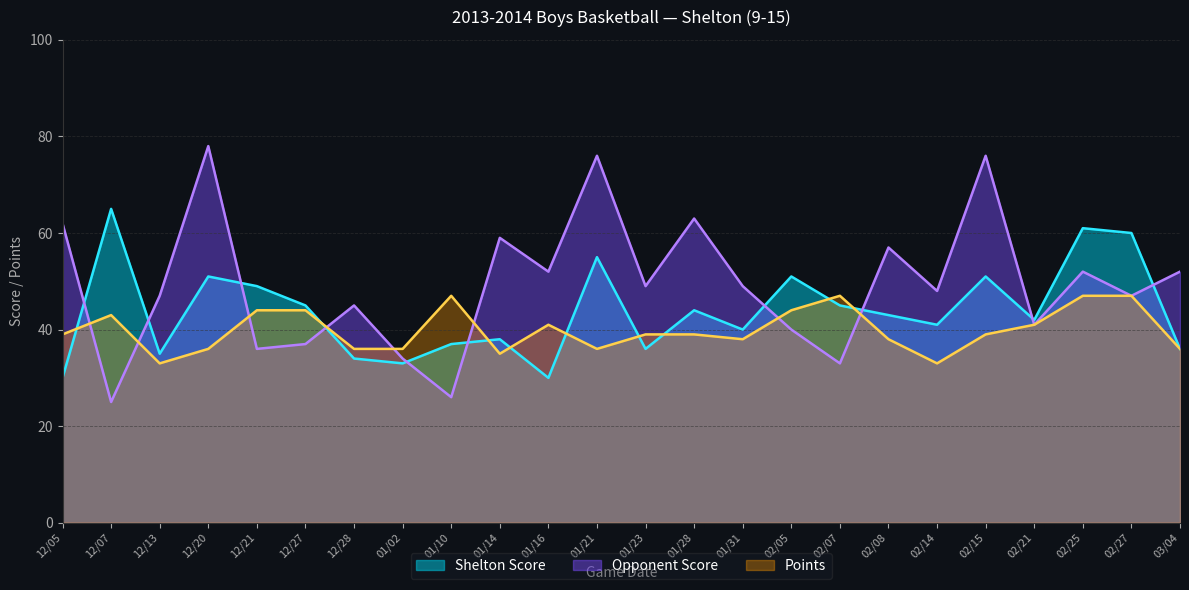

What position from the left is 03/04?

24